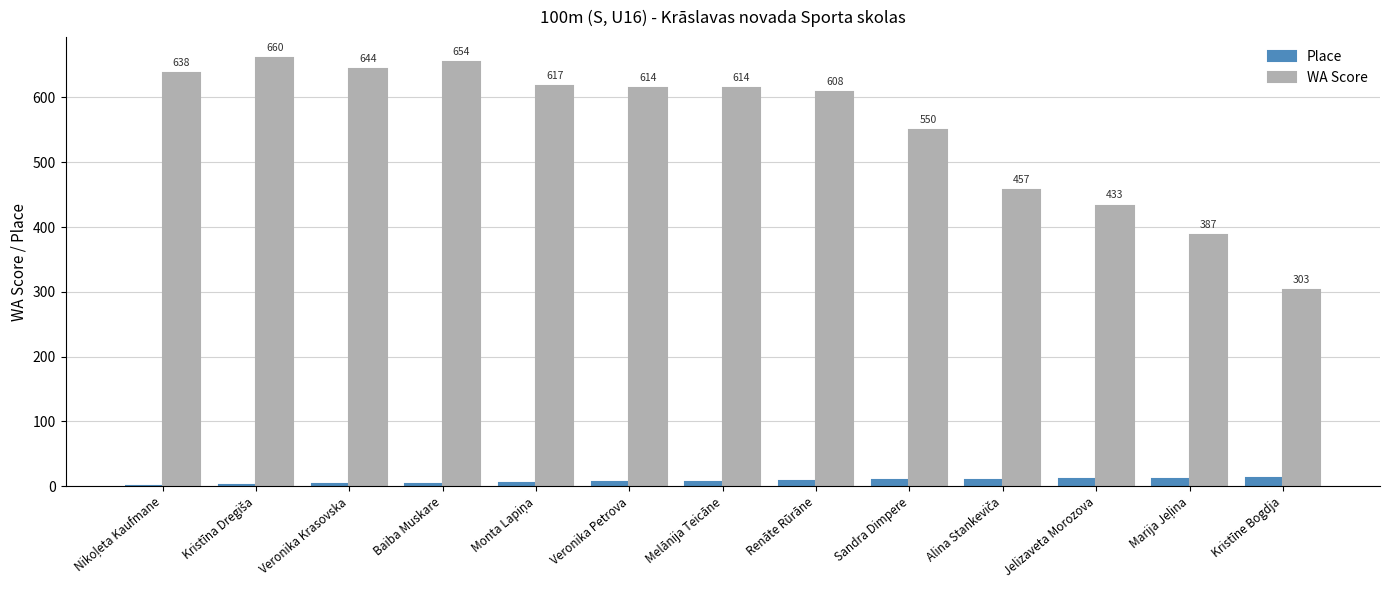

What is the sum of all Place values?

91